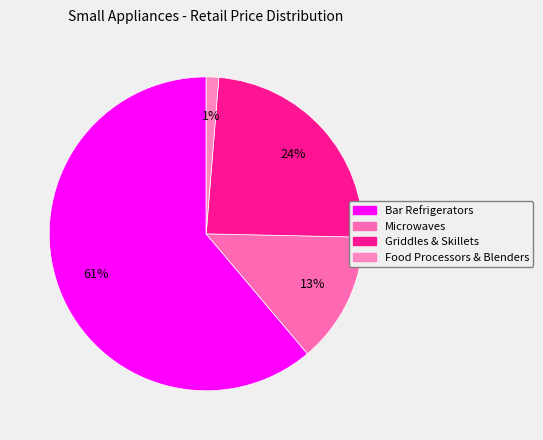

What percentage do Griddles & Skillets and Bar Refrigerators together represent?

85.2%